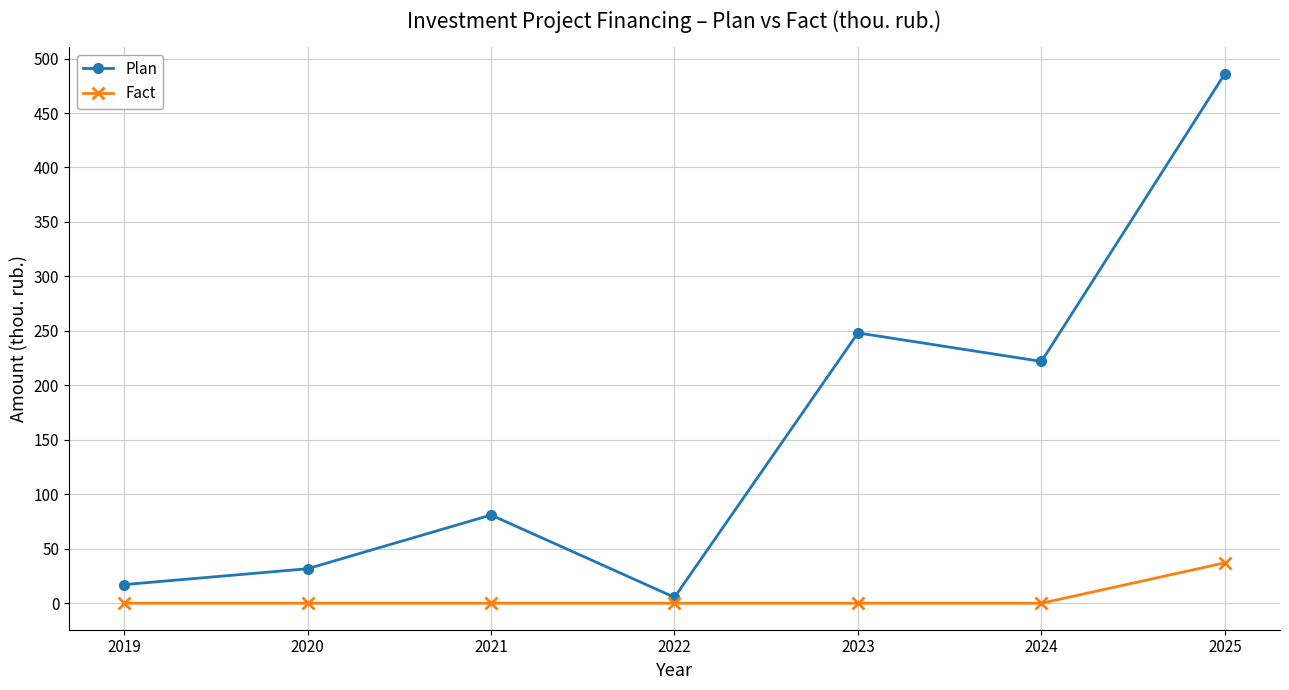

List the series in order of their overall mean, highest first.

Plan, Fact